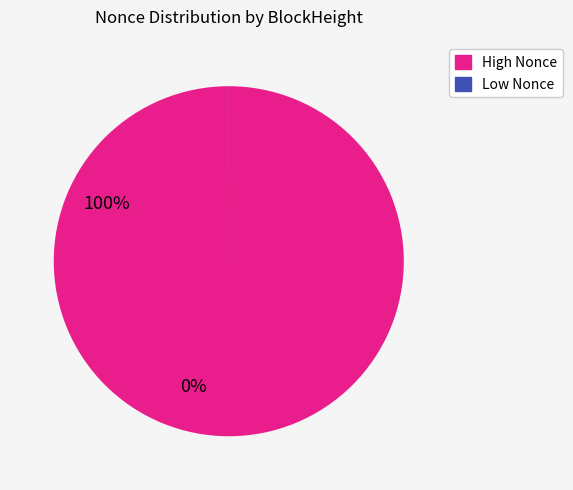

Is there a majority slice in this chart?

Yes